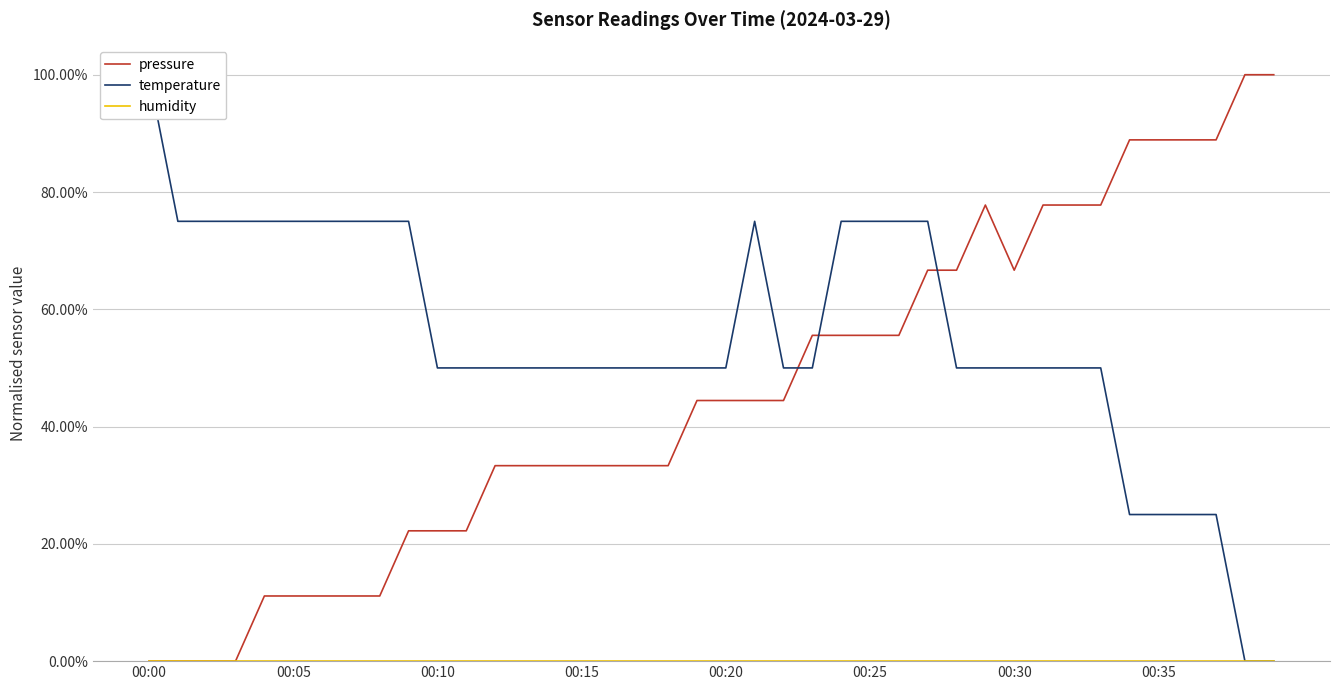

The pressure series shows 0.8 at 31. True or false?

True